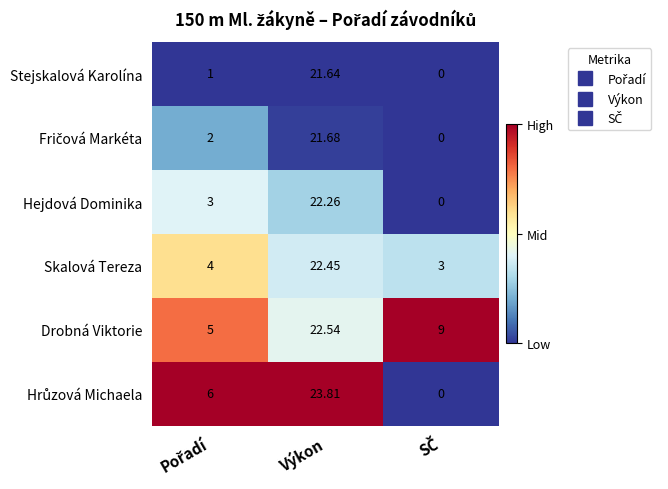

Which series has the largest total across all categories?

Drobná Viktorie